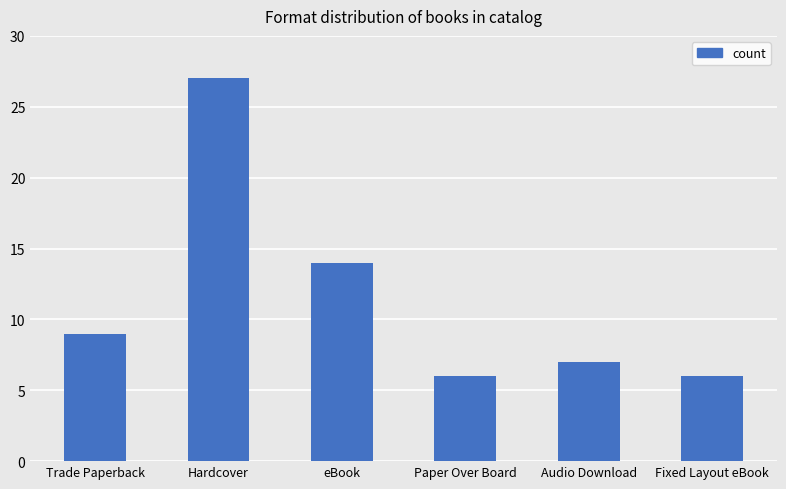

What is the difference between the values at Fixed Layout eBook and Hardcover?

21